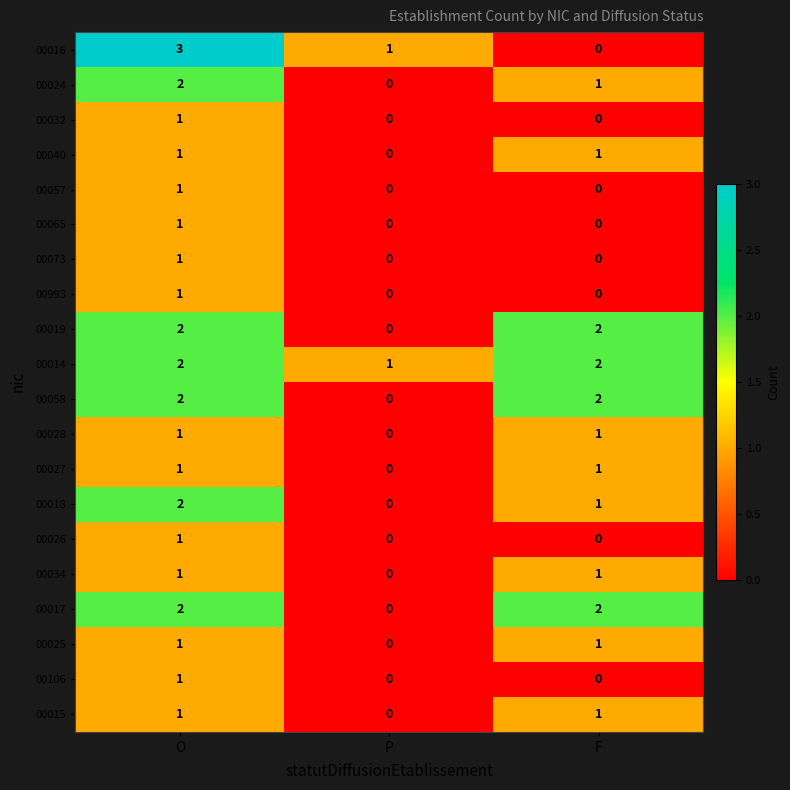

What is the total value across all series at P?

2